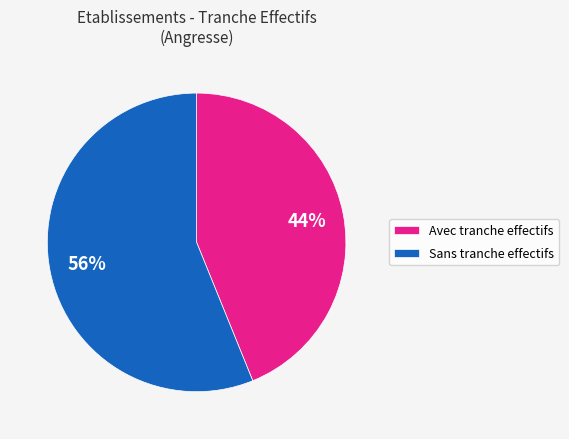

Is it true that Sans tranche effectifs is 67% of the pie?

False